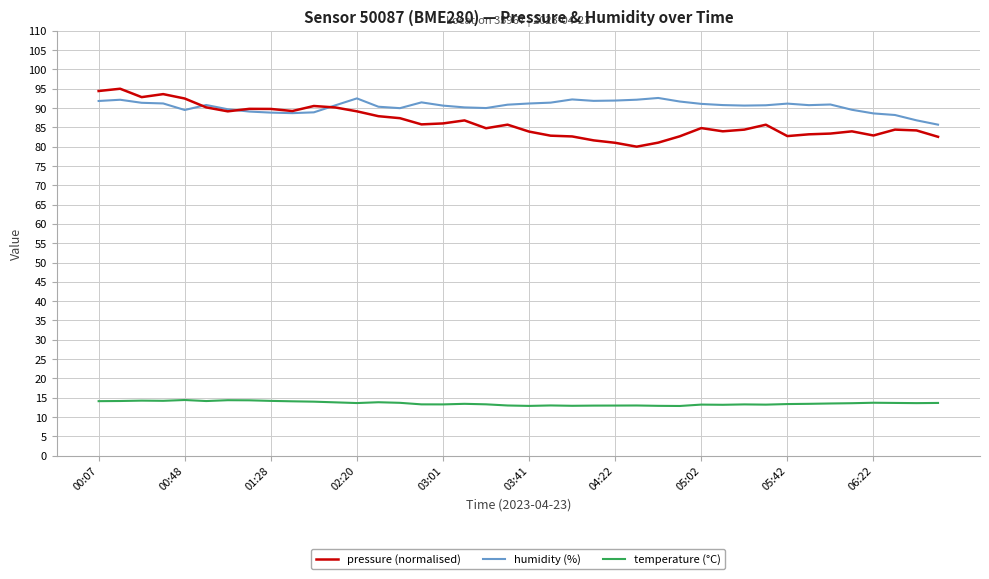

True or false: temperature (°C) and pressure (normalised) intersect in this chart.

False